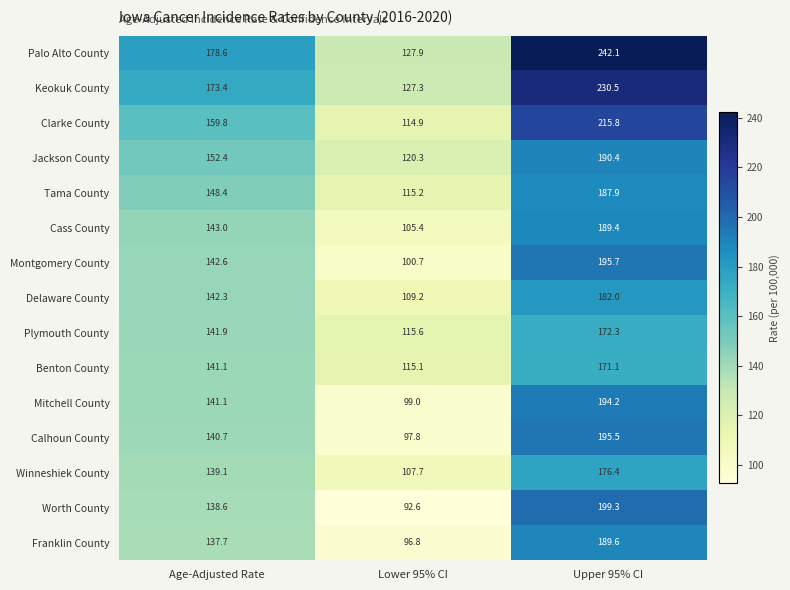

At which category does the chart reach its peak across all series?

Upper 95% CI